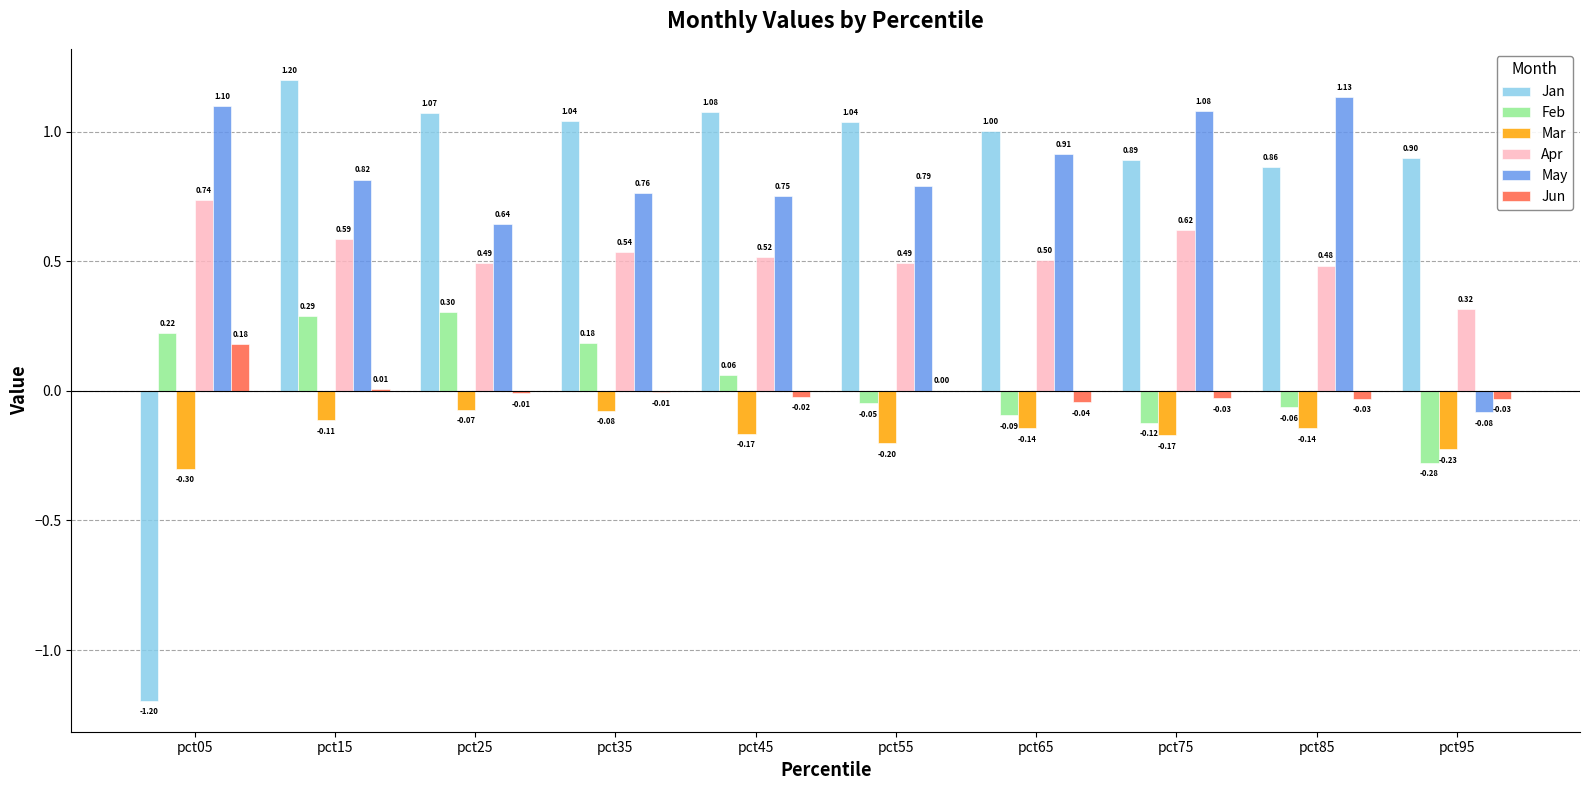

Between pct25 and pct65, which series saw the biggest shift?

Feb